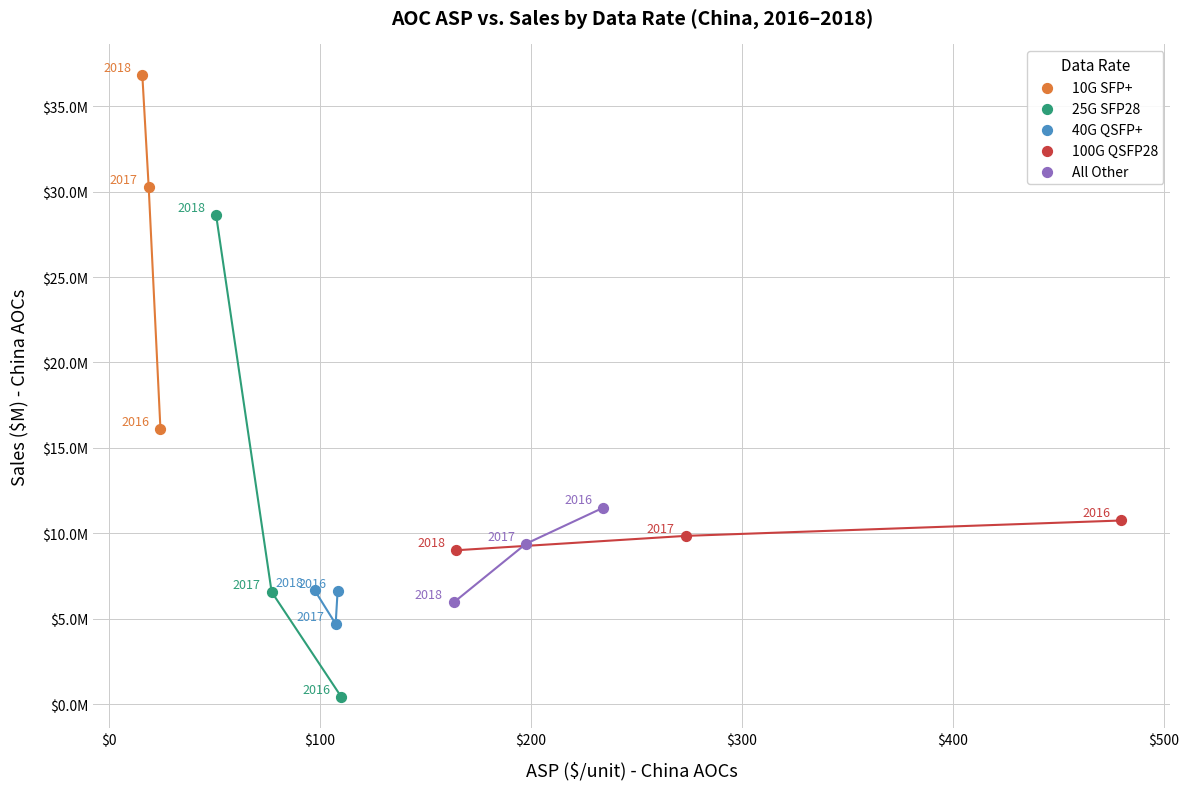

Which series contains the highest Y value?

10G SFP+